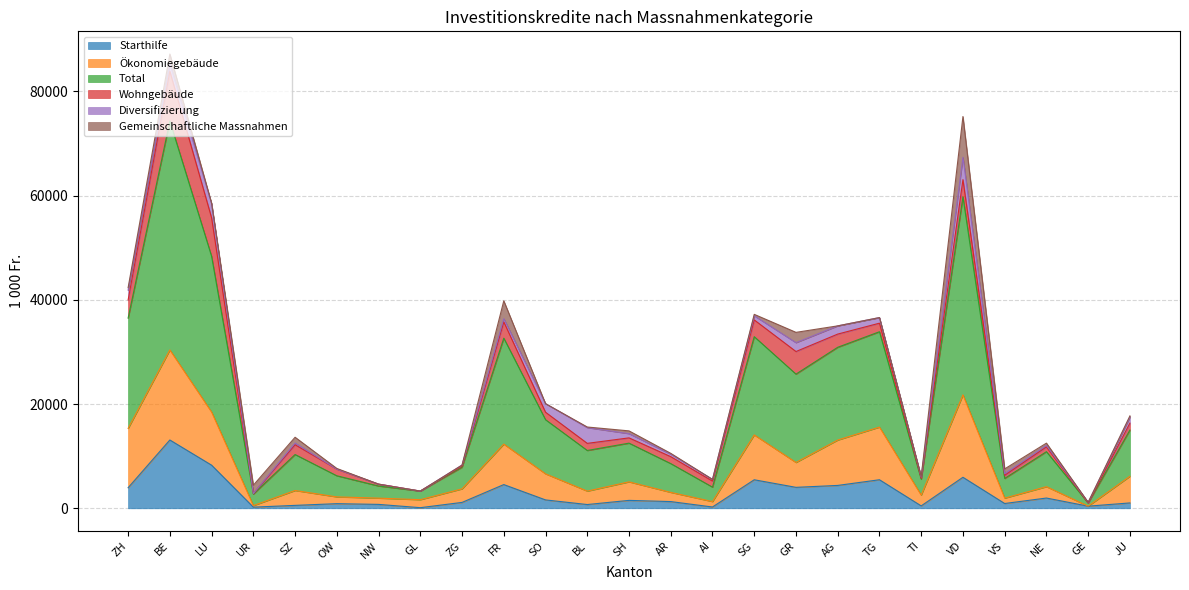

Does the chart display data point markers on the line(s)?

No